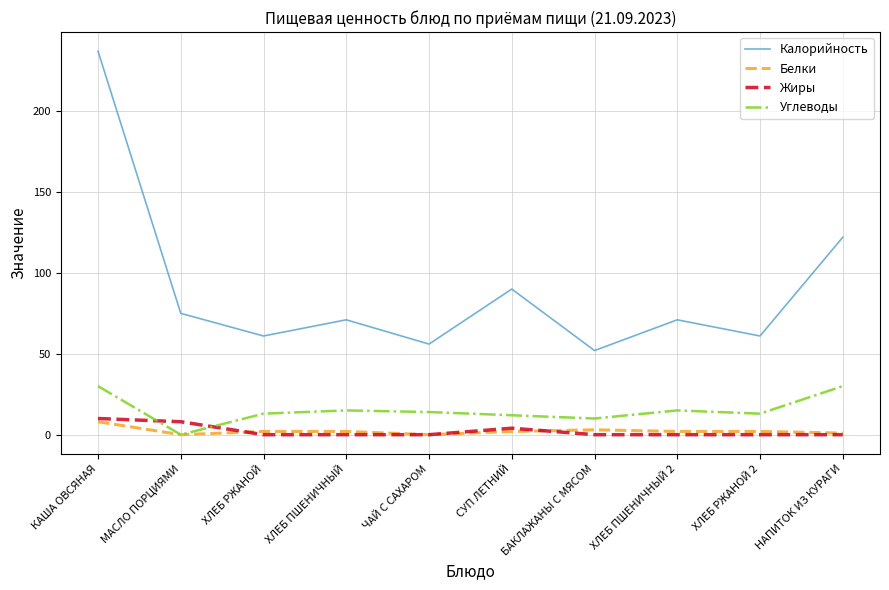

Which series has the largest range (max minus min)?

Калорийность